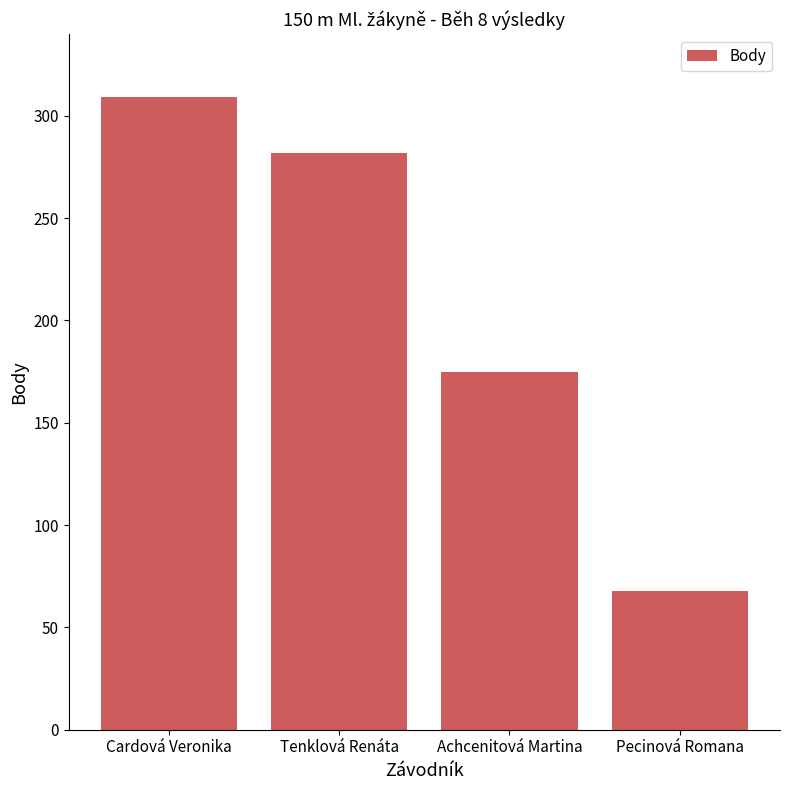

How many bars are there in total?

4